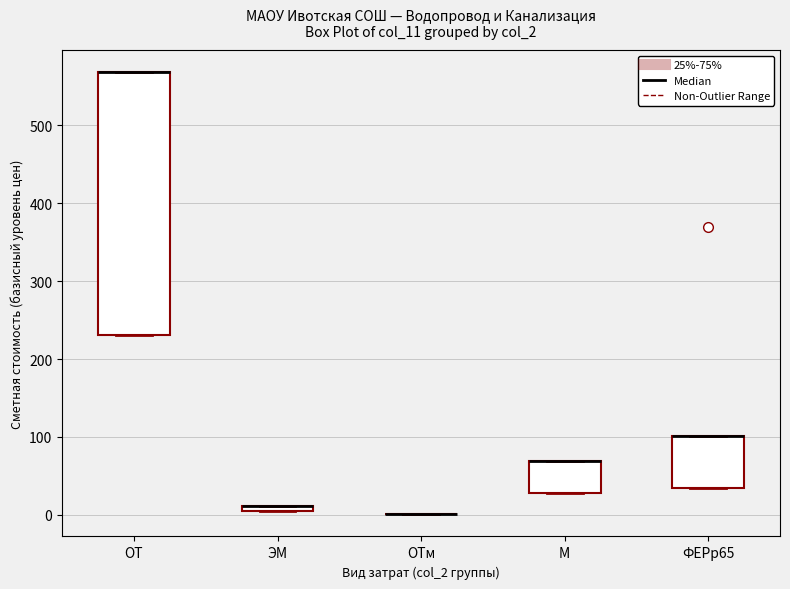

Where is the lower edge of the box for ОТ on the y-axis? The values are not printed on the chart, so give them approximately, as read against the axis.

230